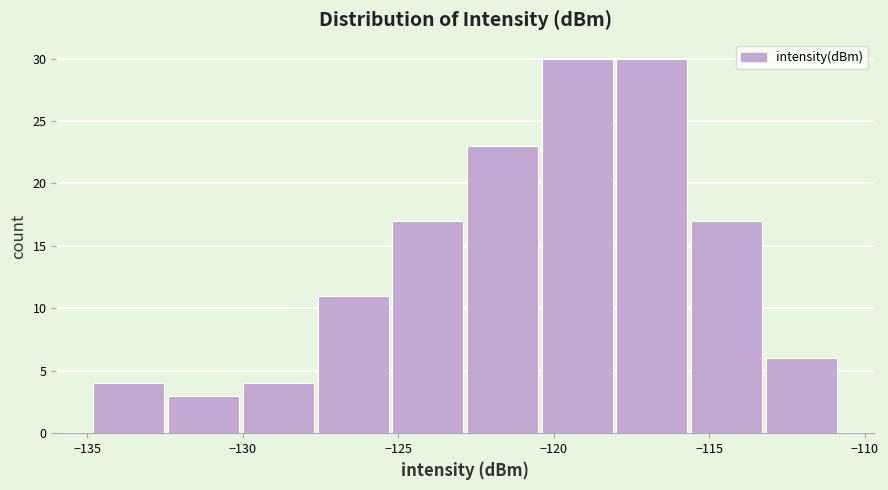

What is the height of the bar covering -135.0 to -132.5 on the x-axis? Neither the bar edges nor the heights are printed on the chart, so give them approximately, as read against the axes.

4